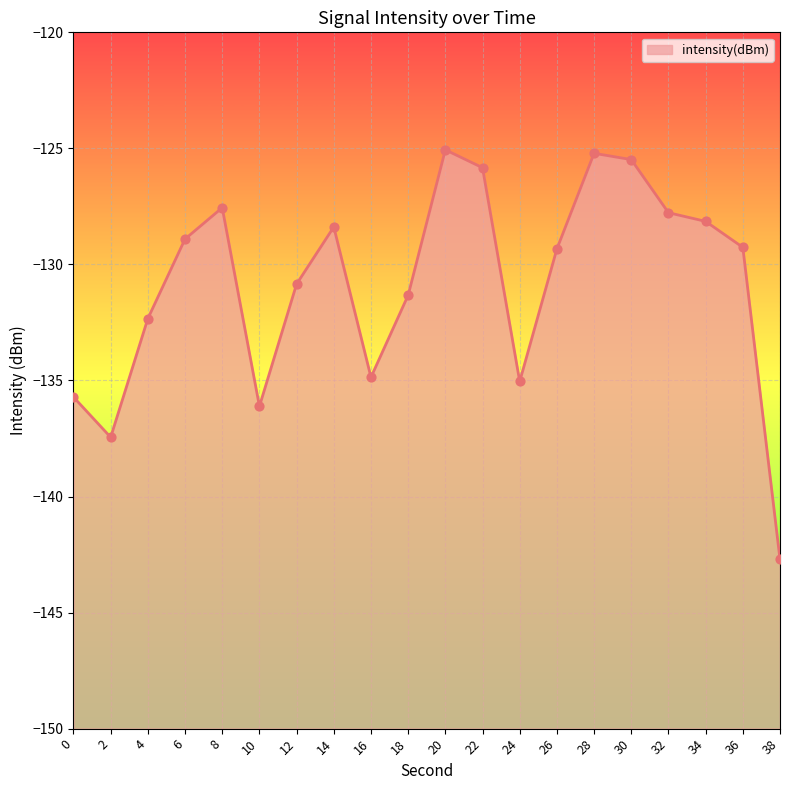

Which has a higher value, 30 or 6?

30